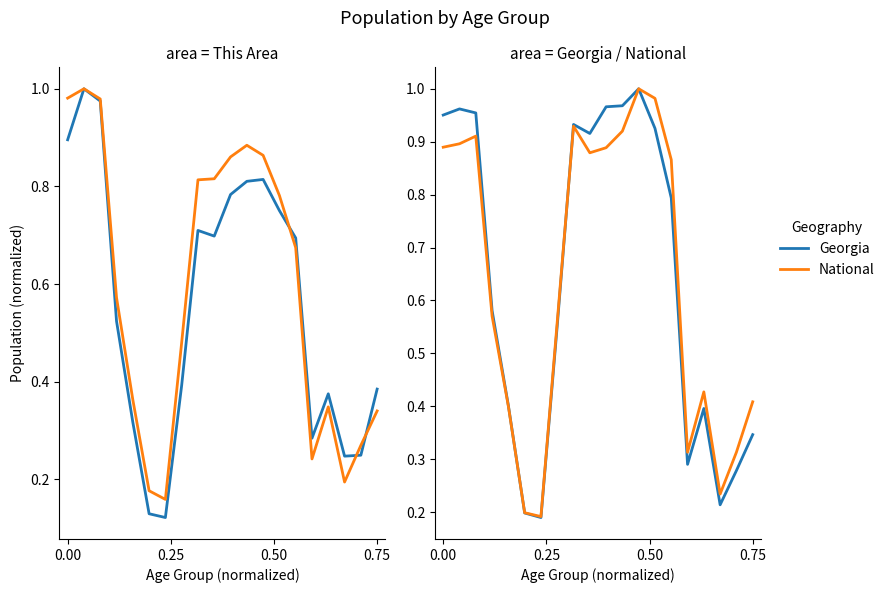

True or false: This Area and Whitfield County cross at least once.

True